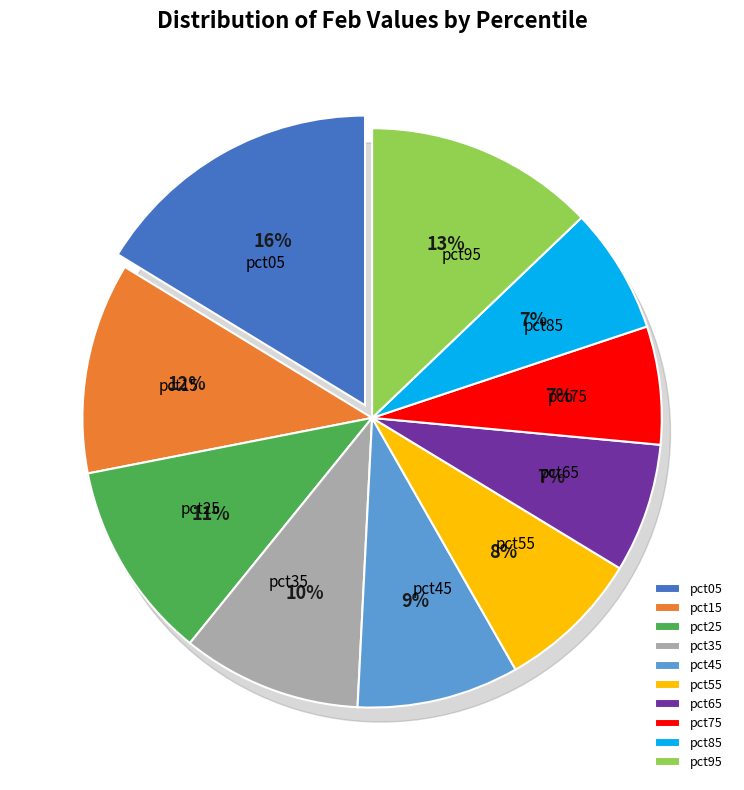

Between pct05 and pct85, which is larger?

pct05